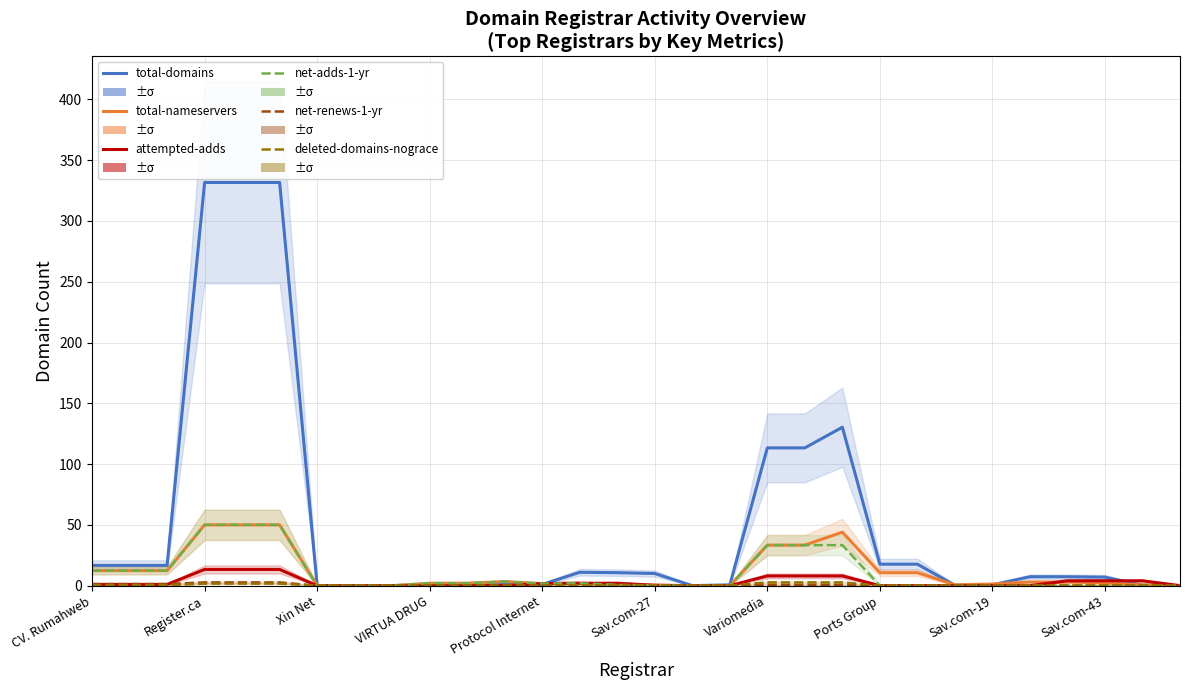

What position from the left is Sav.com-27?

16